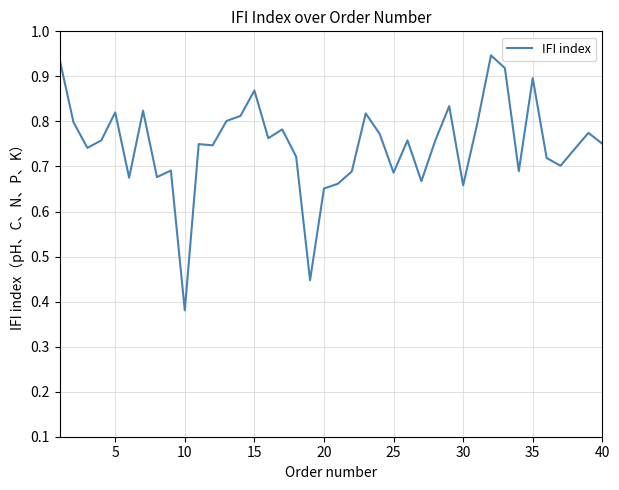

Does the chart have visible grid lines?

Yes